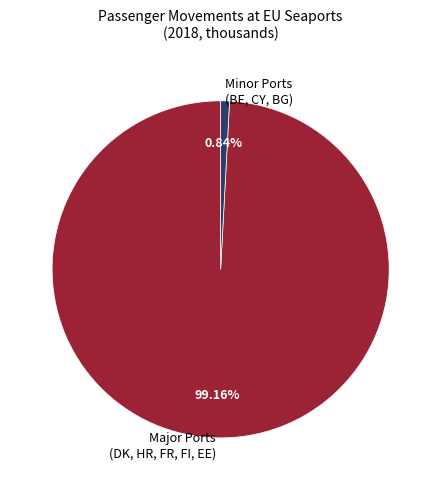

Which slice is the smallest?

Minor Ports (BE, CY, BG)